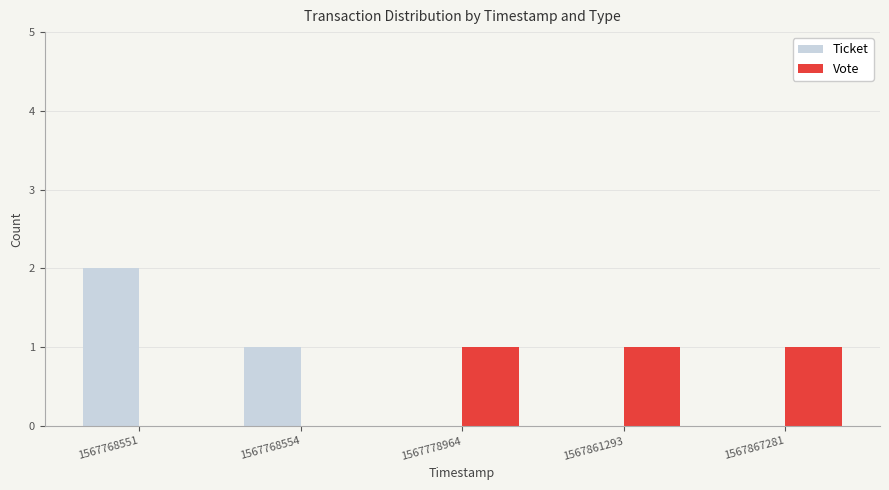

How many categories are shown in the chart?

5